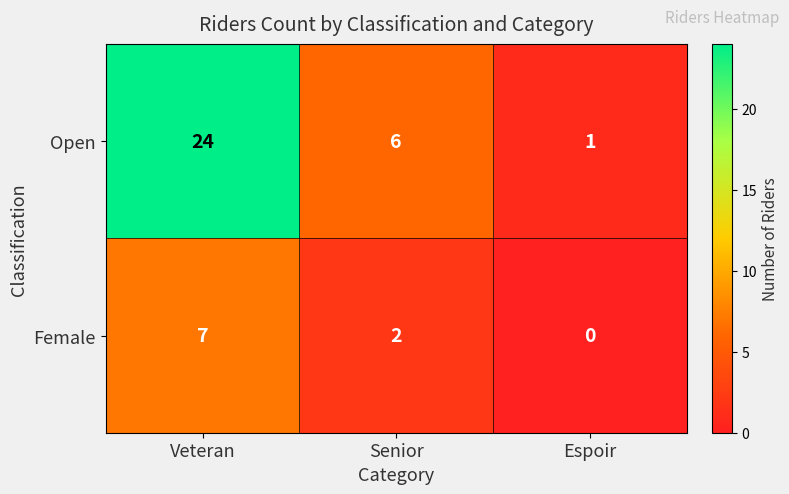

Rank the series by their maximum value, from highest to lowest.

Open, Female